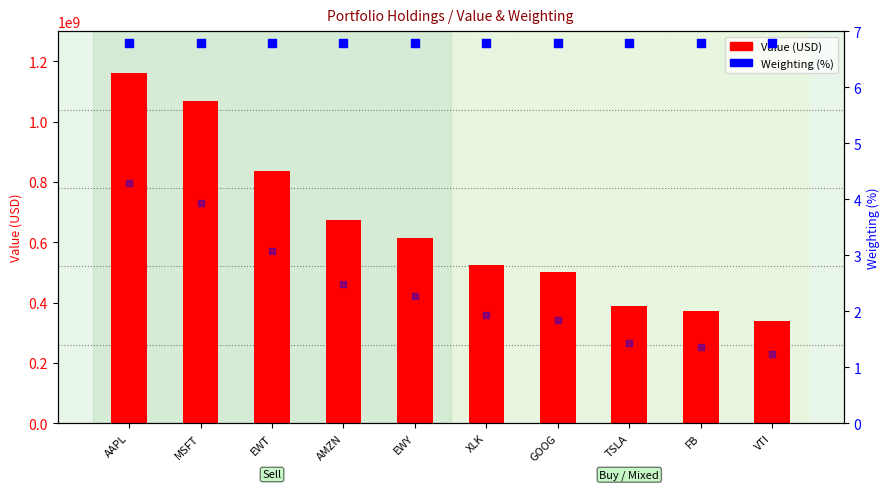

Which series has the widest spread of Y values?

Value